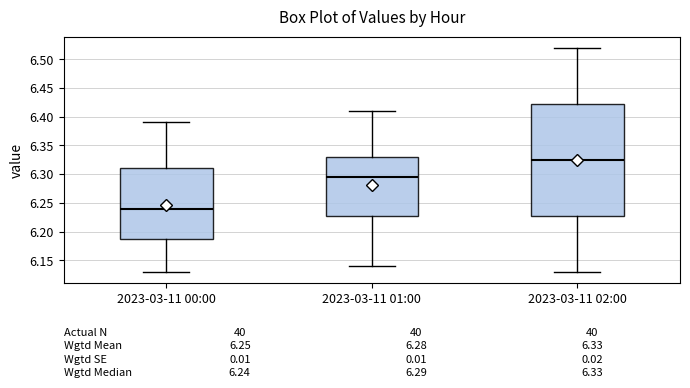

Which box is the tallest, from its lower edge to its upper edge?

2023-03-11 02:00